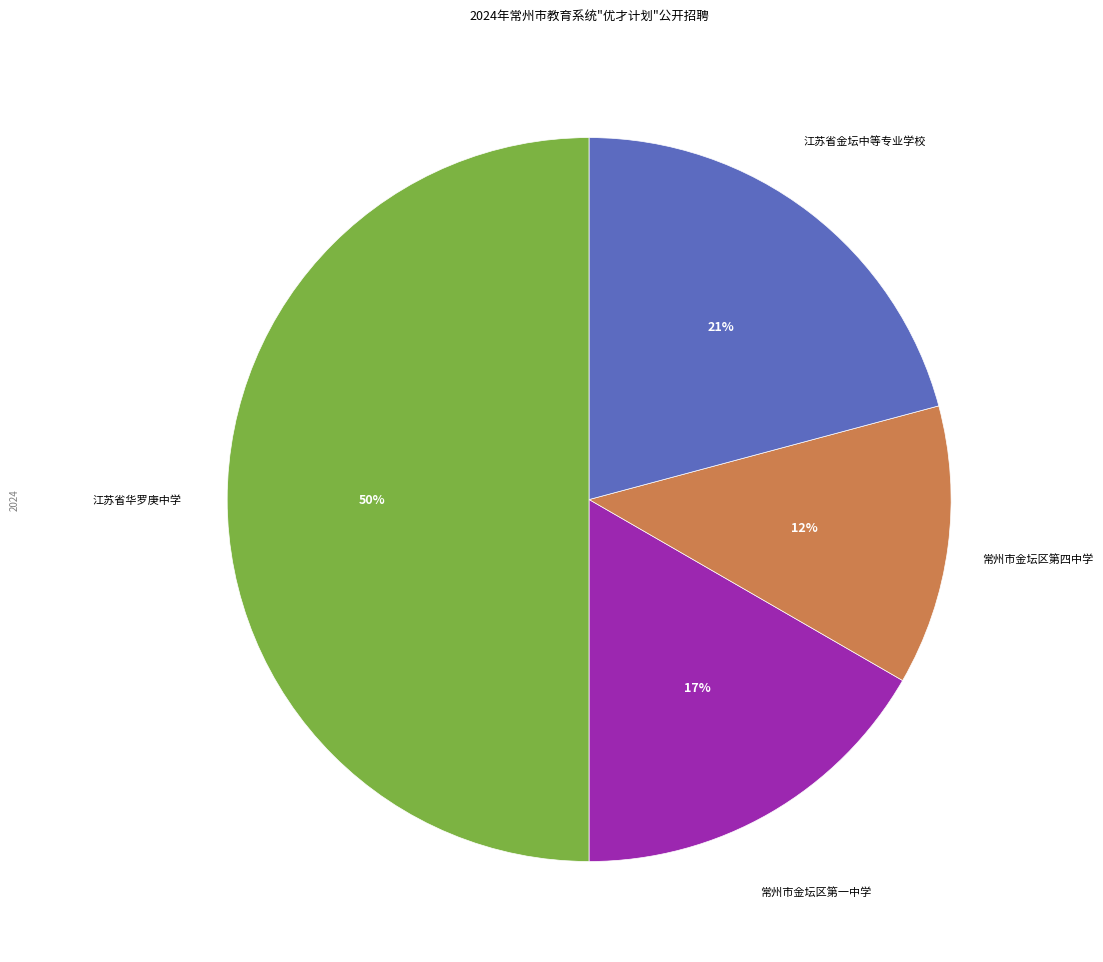

To the nearest percent, what is the average slice percentage?

25%